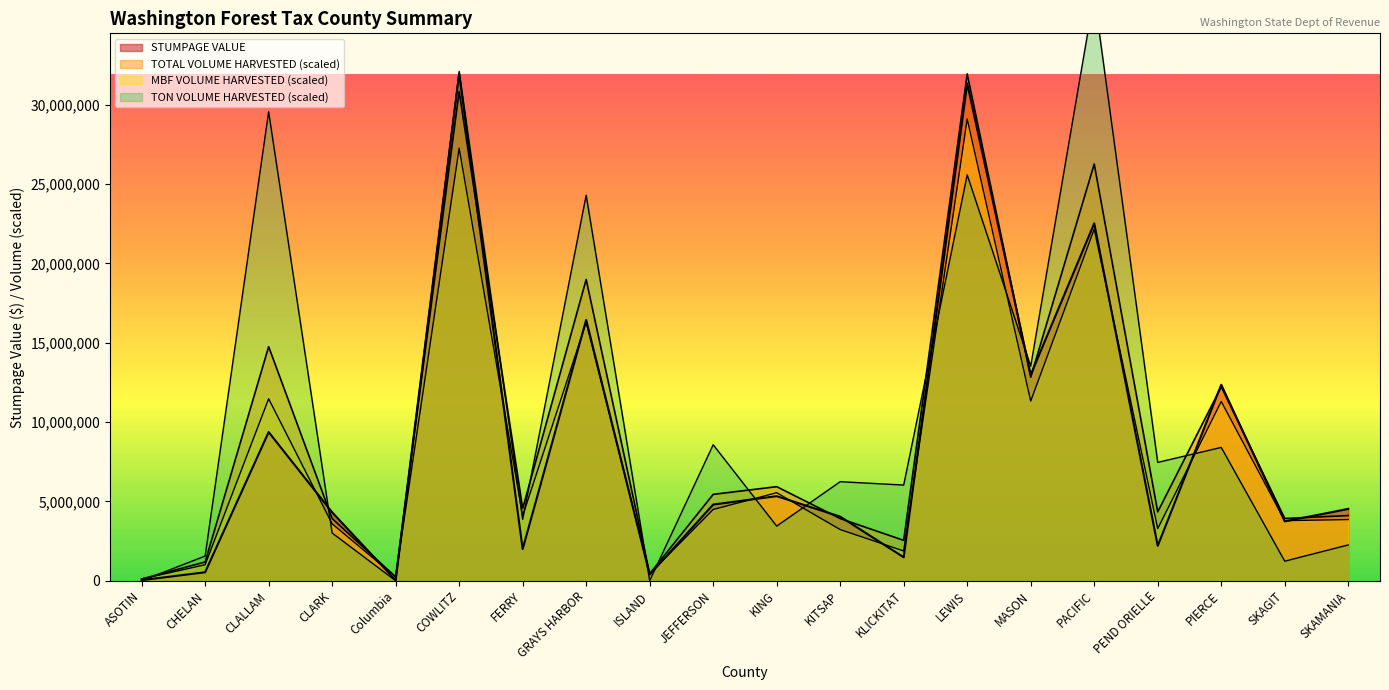

The STUMPAGE VALUE series shows 31352343.8 at LEWIS. True or false?

True